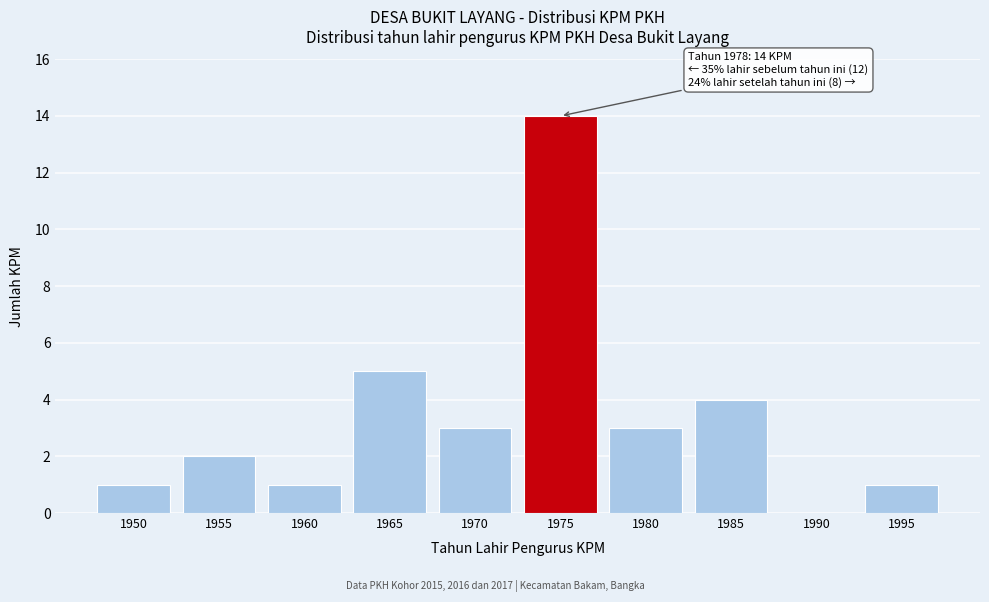

Reading right to left, list all the values displayed in this chart.

1995=1	1990=0	1985=4	1980=3	1975=14	1970=3	1965=5	1960=1	1955=2	1950=1